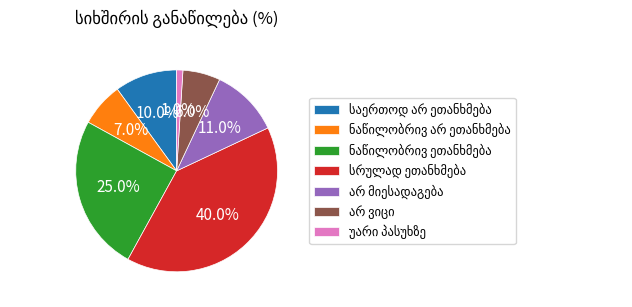

Does any single category account for the majority?

No